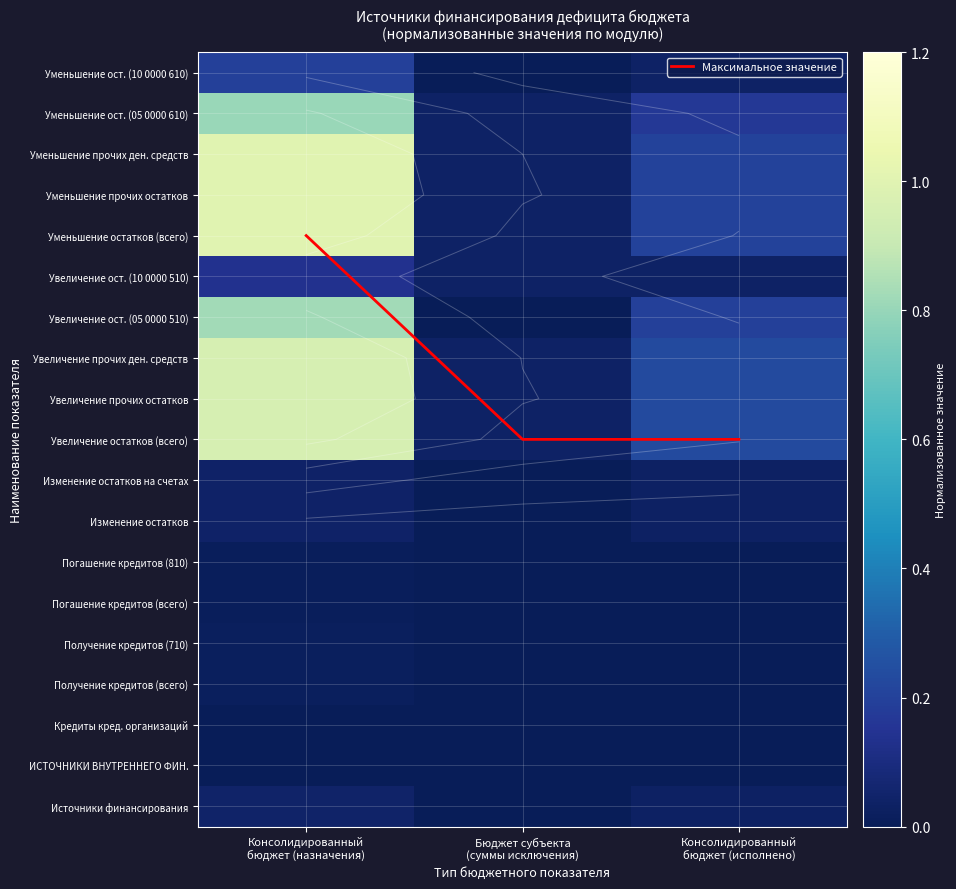

Which label corresponds to the largest value in the chart?

Консолидированный
бюджет (назначения)